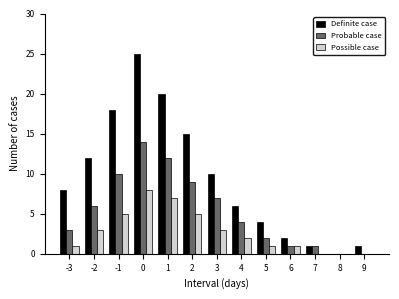

Between -2 and 0, which series saw the biggest shift?

Definite case